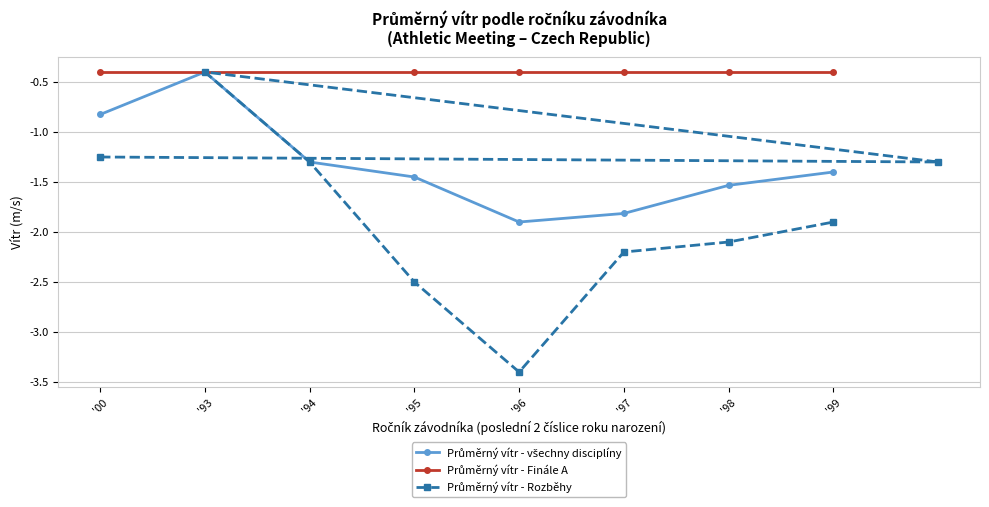

True or false: Průměrný vítr - Rozběhy and Průměrný vítr - Finále A cross at least once.

False